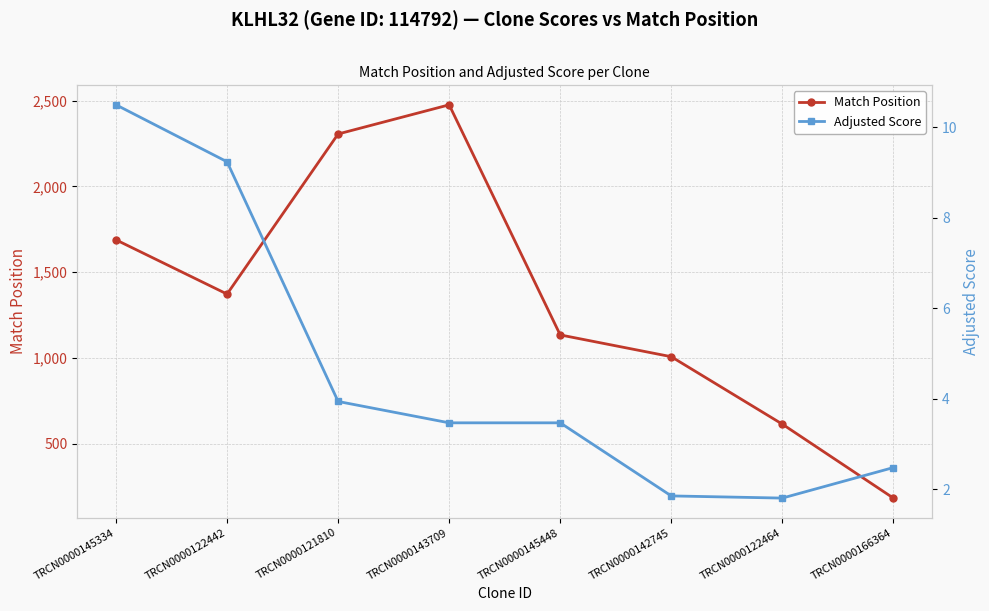

Is this an area chart (filled region under the line)?

No